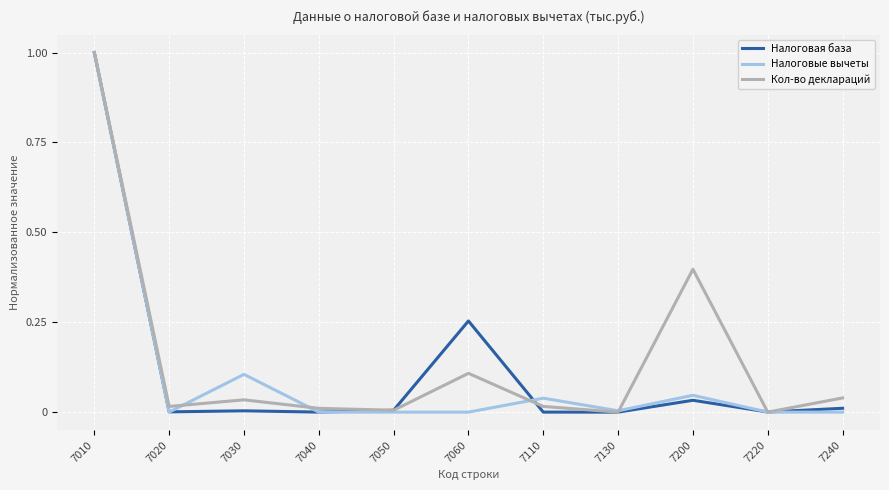

At which category is the sum across all series the highest?

7010